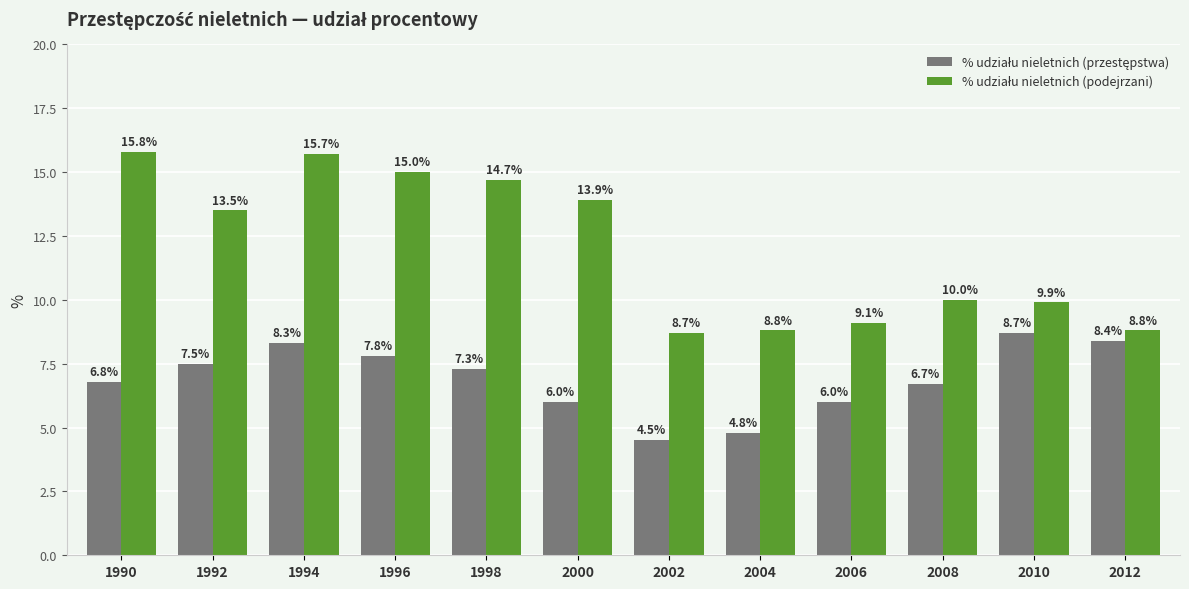

At which category is the sum across all series the highest?

1994